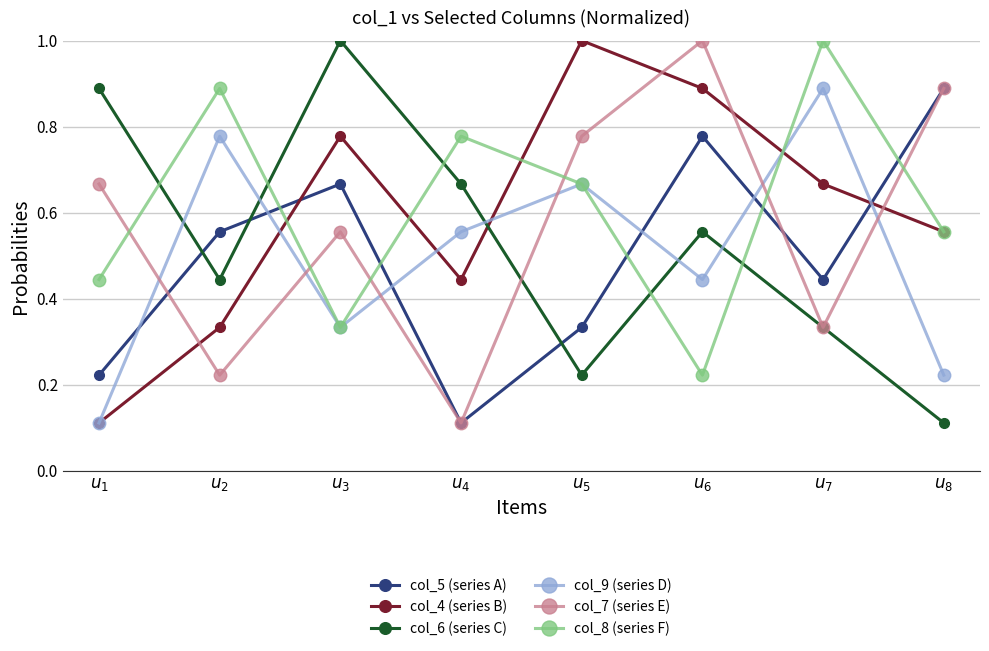

After their last crossing, which series has the higher values: col_7 (series E) or col_8 (series F)?

col_7 (series E)